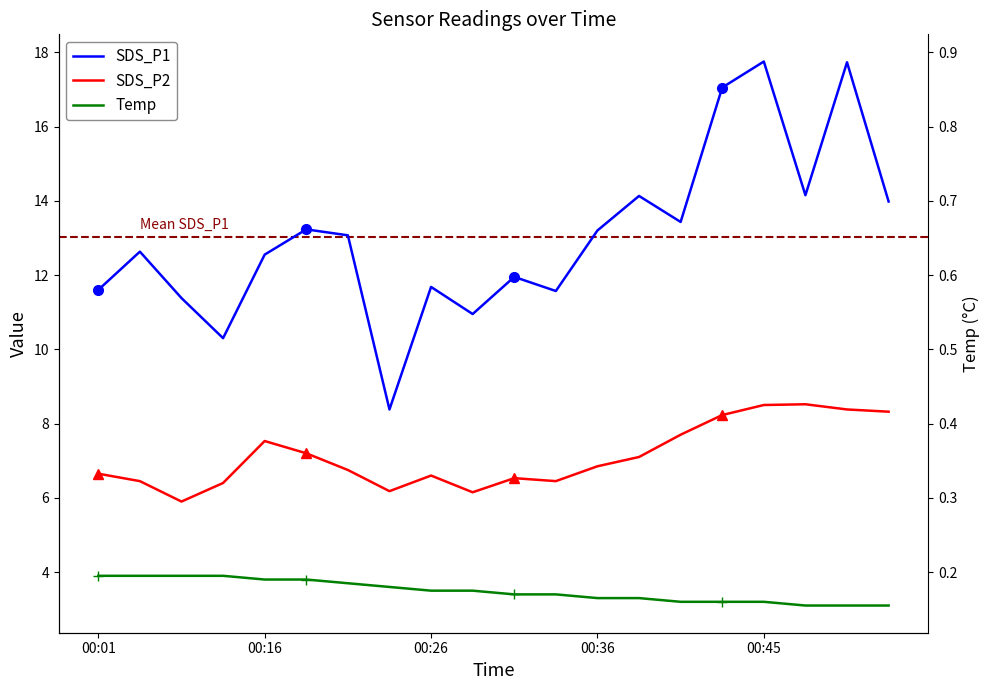

True or false: Temp and SDS_P1 intersect in this chart.

False